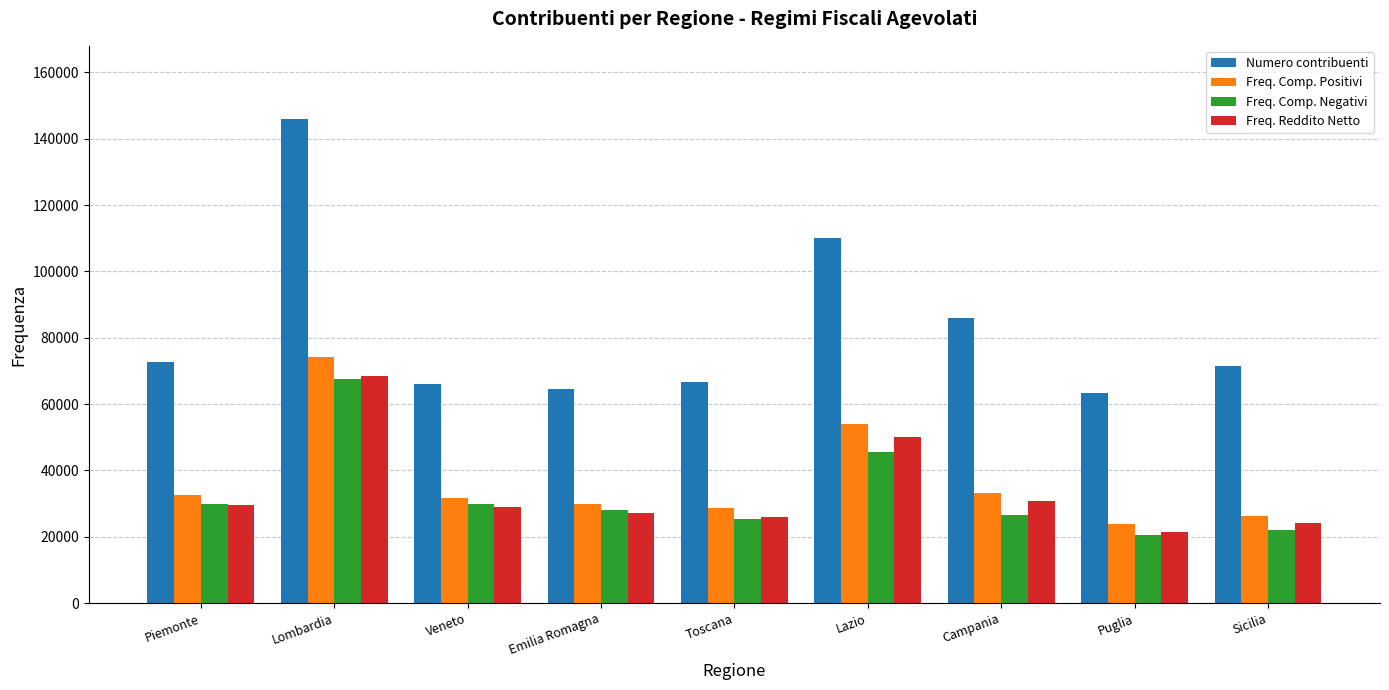

At Lazio, list the series in order from largest to smallest.

Numero contribuenti, Freq. Comp. Positivi, Freq. Reddito Netto, Freq. Comp. Negativi